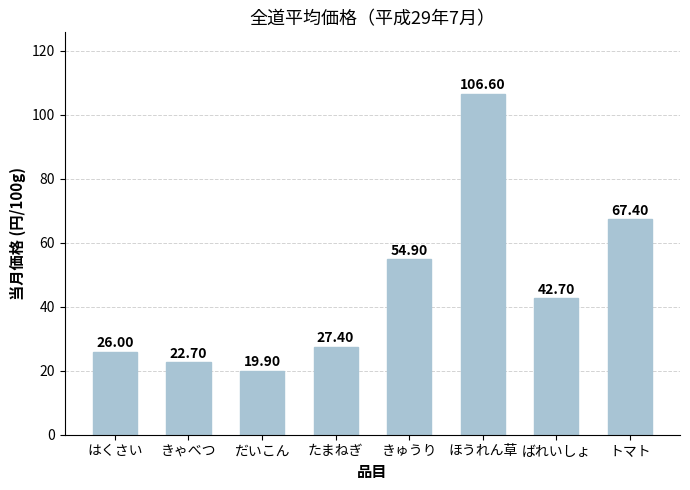

List the labels in order of value, smallest first.

だいこん, きゃべつ, はくさい, たまねぎ, ばれいしょ, きゅうり, トマト, ほうれん草